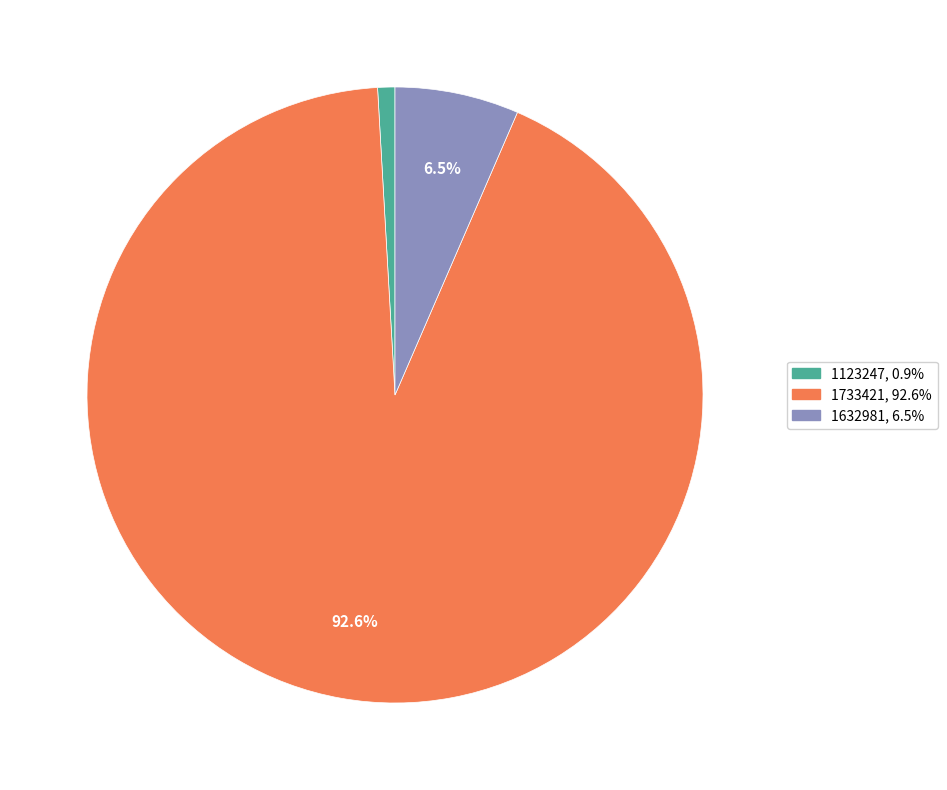

Combined, do 1632981 and 1733421 account for over 50%?

Yes